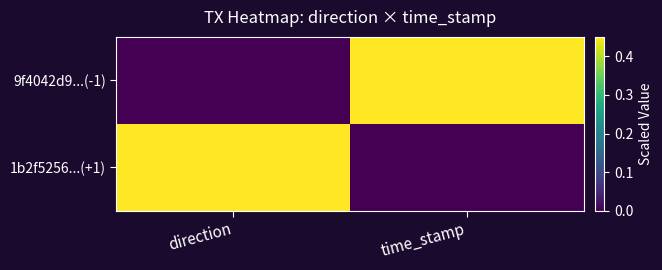

How many distinct data groups are displayed?

2